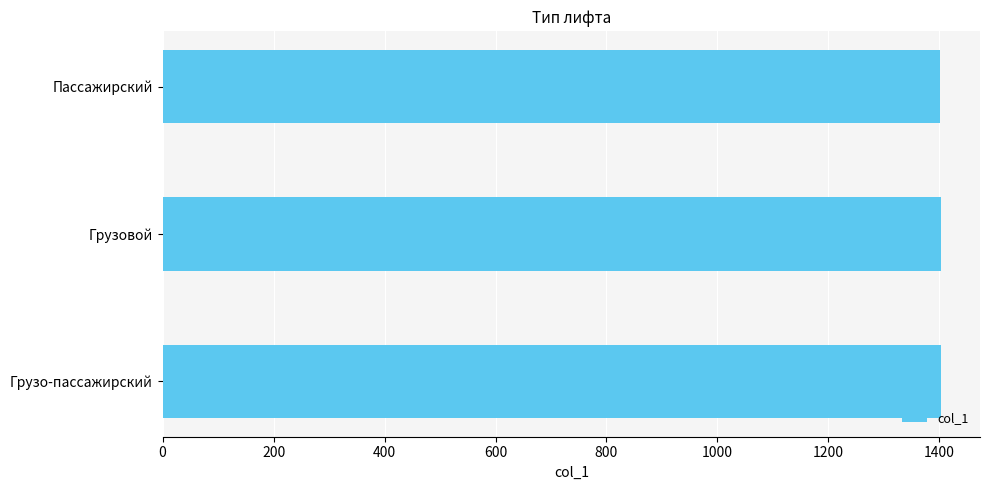

What is the ratio of the value at Пассажирский to the value at Грузо-пассажирский?

1.0